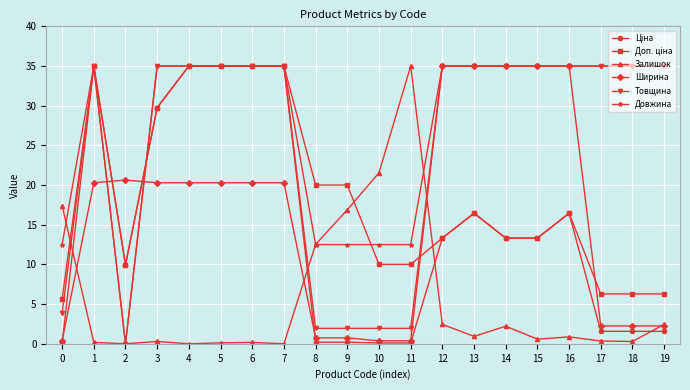

Is it true that Залишок equals 21.5 at 10?

True